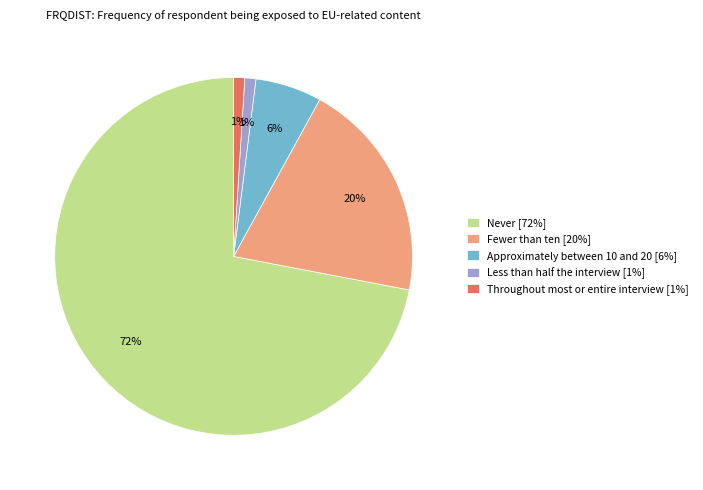

Which category accounts for the majority?

Never